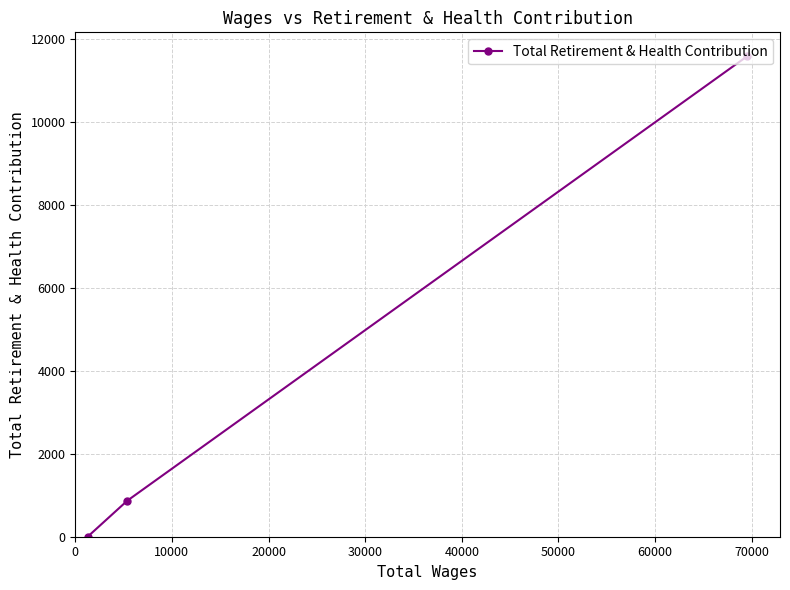

What is the sum of all values?

12459